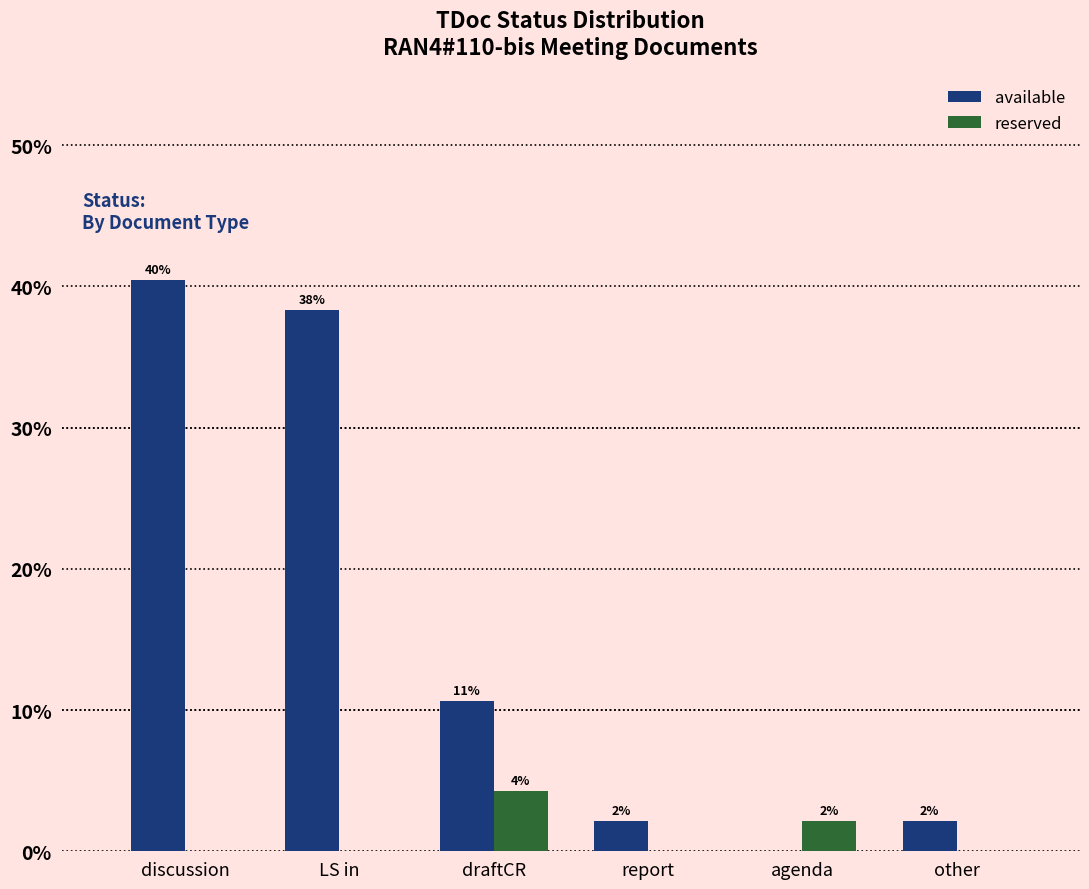

At which category is the sum across all series the highest?

discussion